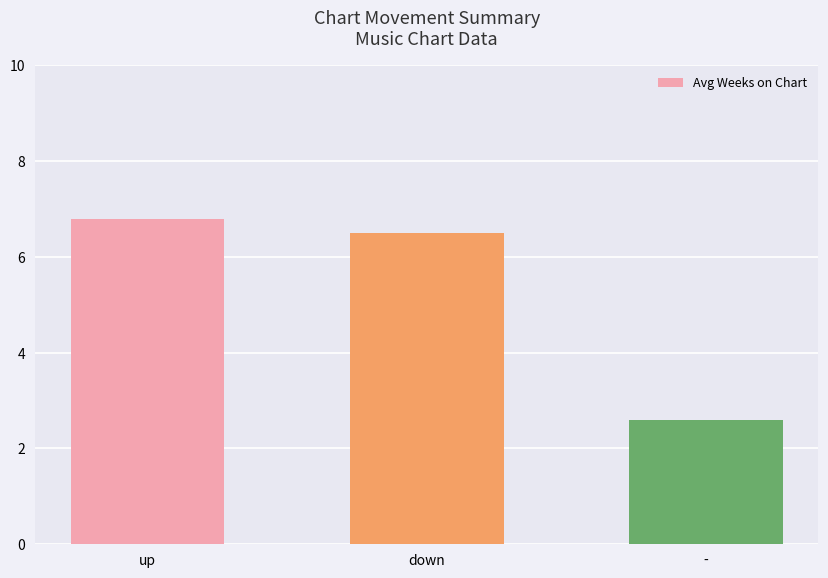

Reading right to left, what are all the values shown in this chart?

2.6	6.5	6.8